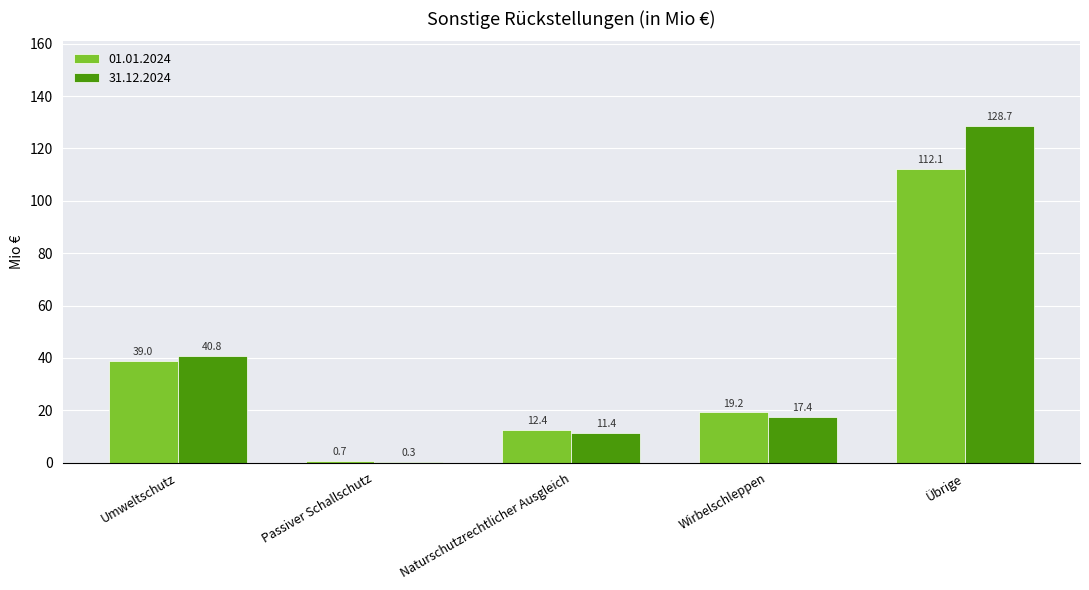

What is the sum of the 01.01.2024 values at Wirbelschleppen and Übrige?

131.3